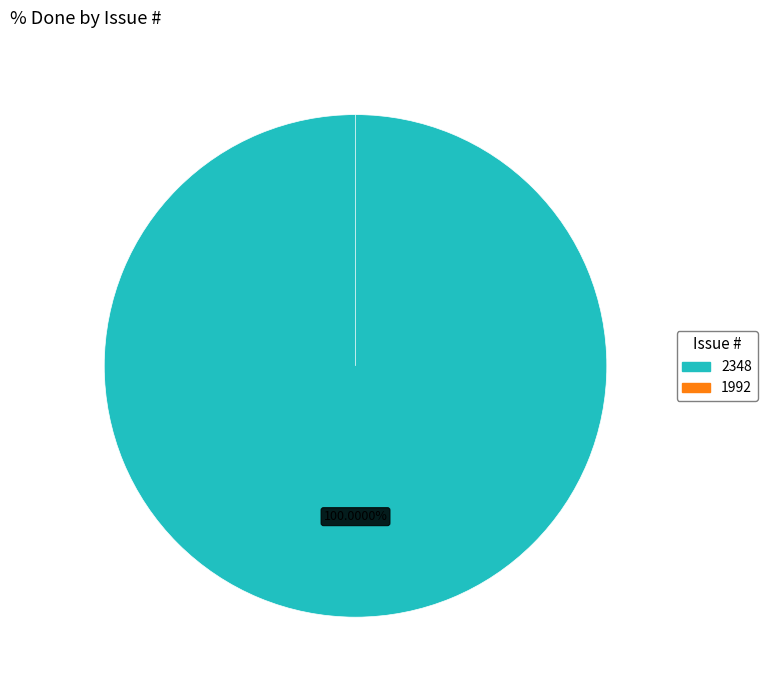

To the nearest percent, what is the combined percentage of 1992 and 2348?

100%